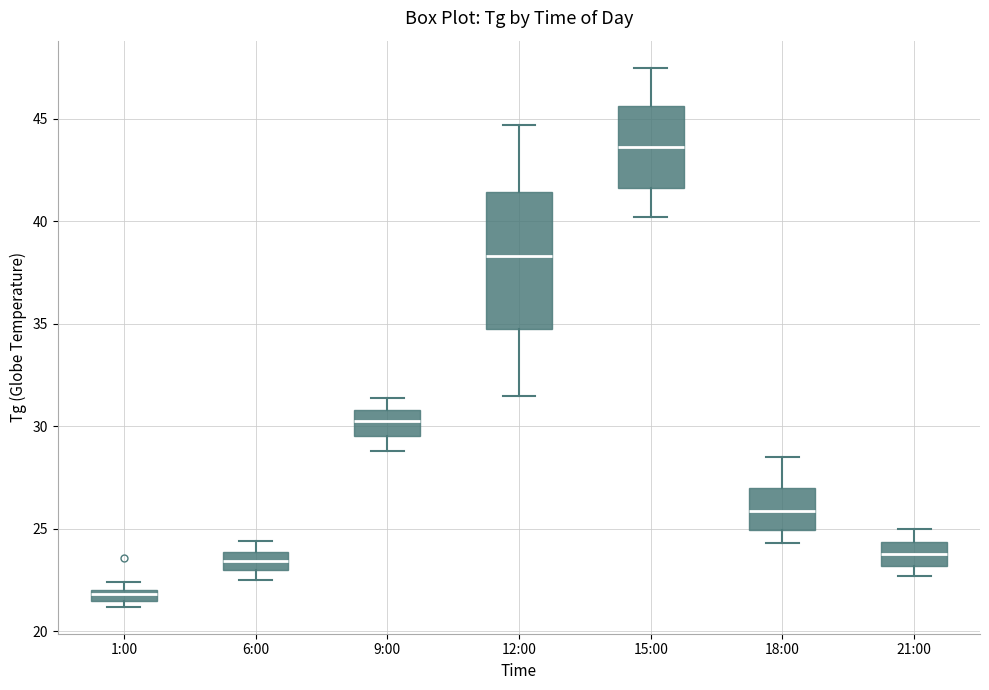

Which box has the lowest median line?

1:00